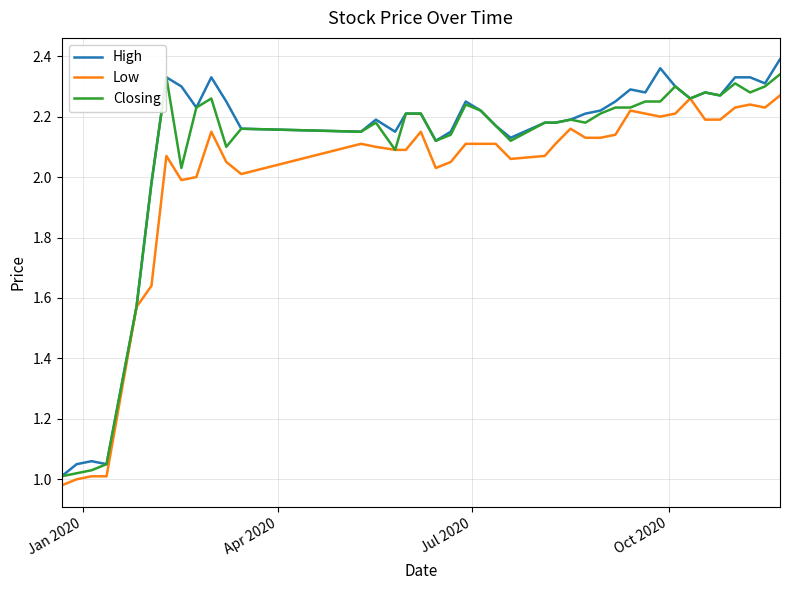

Is this an area chart (filled region under the line)?

No